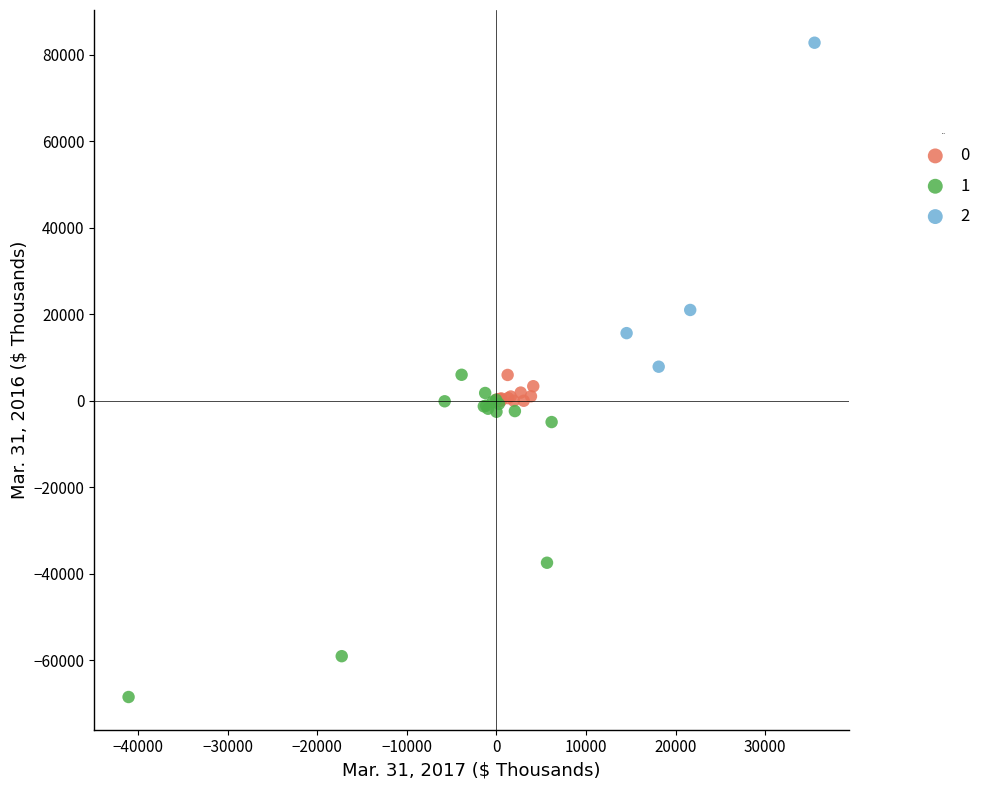

What are all the series names shown in the legend?

0, 1, 2